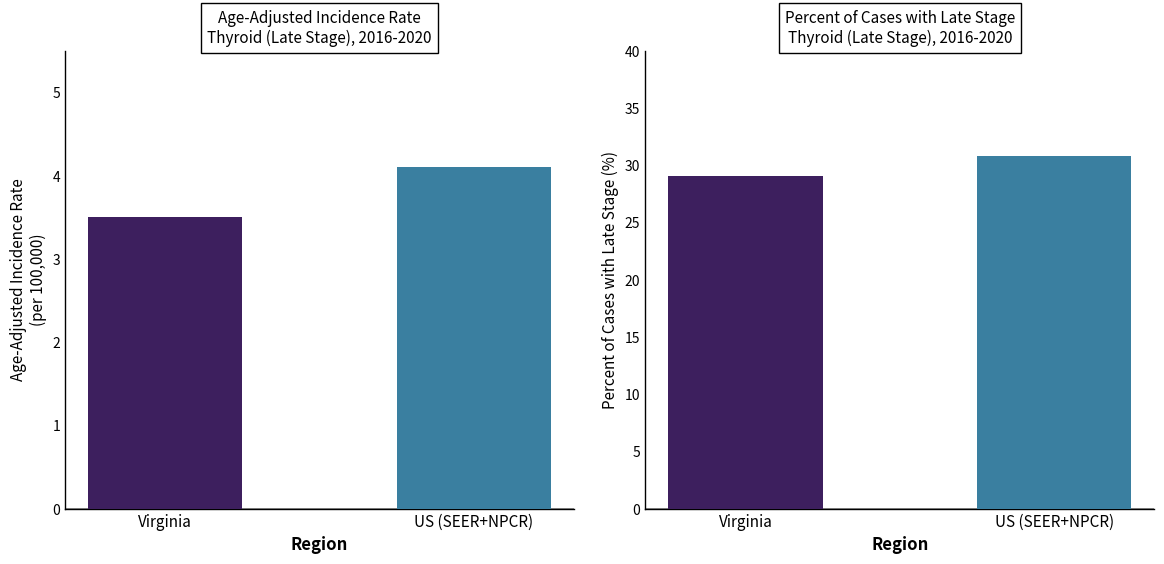

Rank the categories by Percent of Cases with Late Stage value from lowest to highest.

Virginia, US (SEER+NPCR)